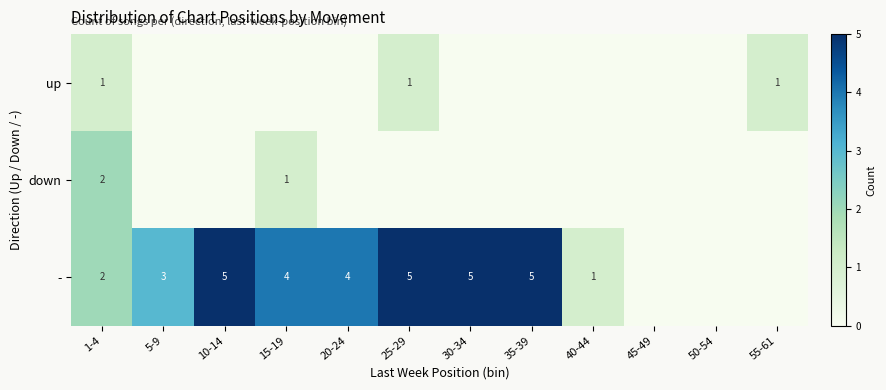

Is the value of up at 25-29 greater than the value of - at 10-14?

No